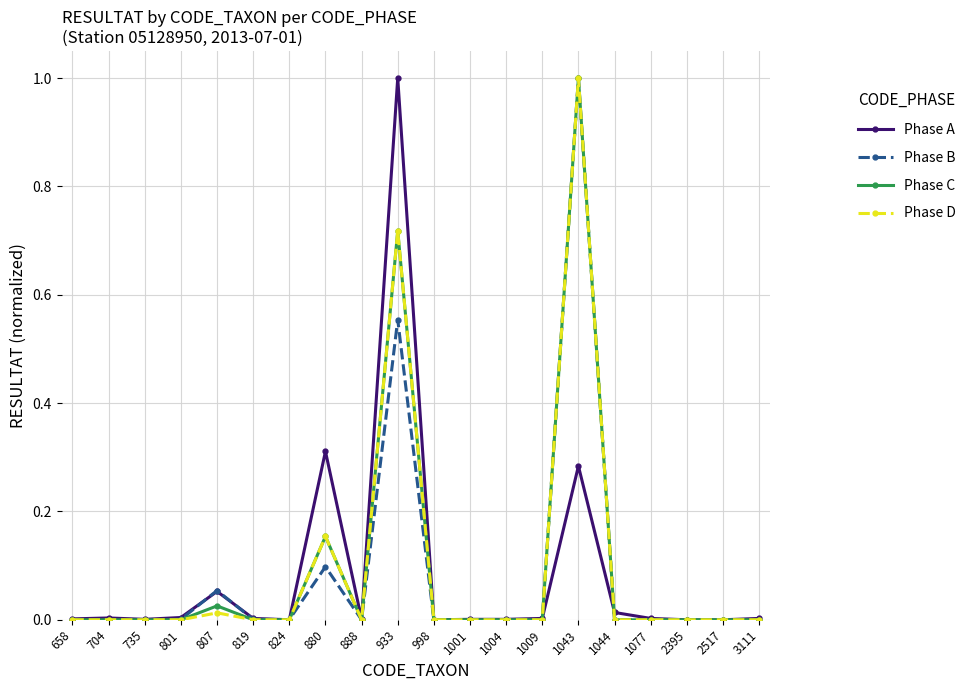

The value of Phase B at 998 is 0.3. True or false?

False